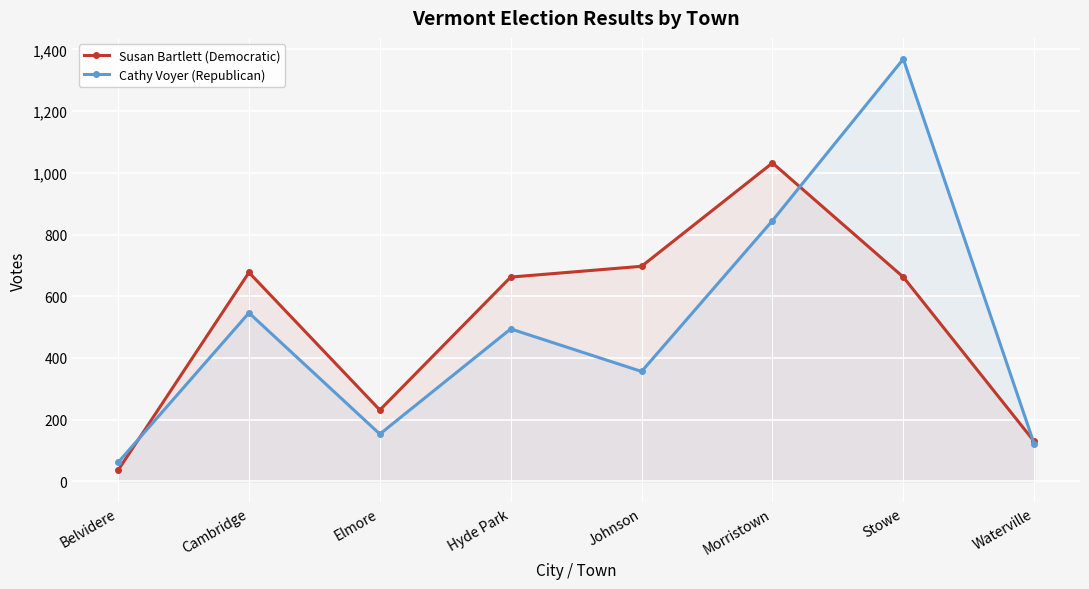

What is the difference between the maximum and second lowest values in the Susan Bartlett (Democratic) series?

903